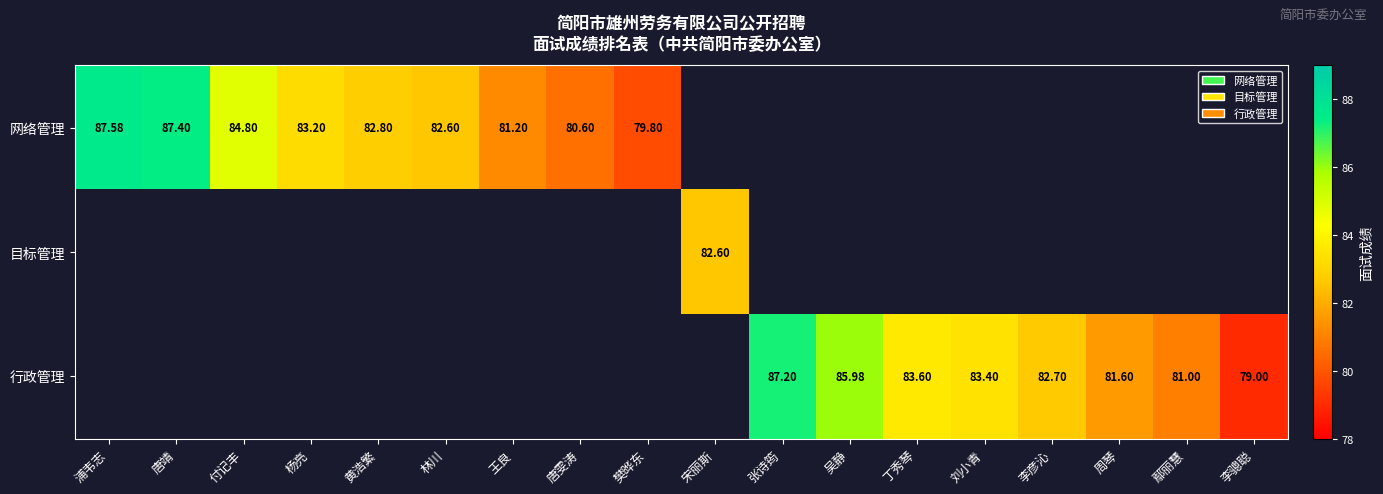

Is the value of 行政管理 at 丁秀琴 greater than the value of 目标管理 at 宋丽斯?

Yes